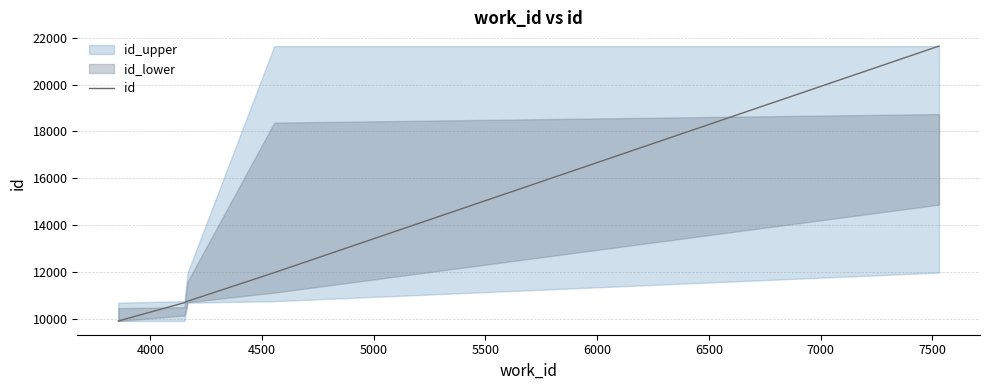

What is the maximum value for id?

21640